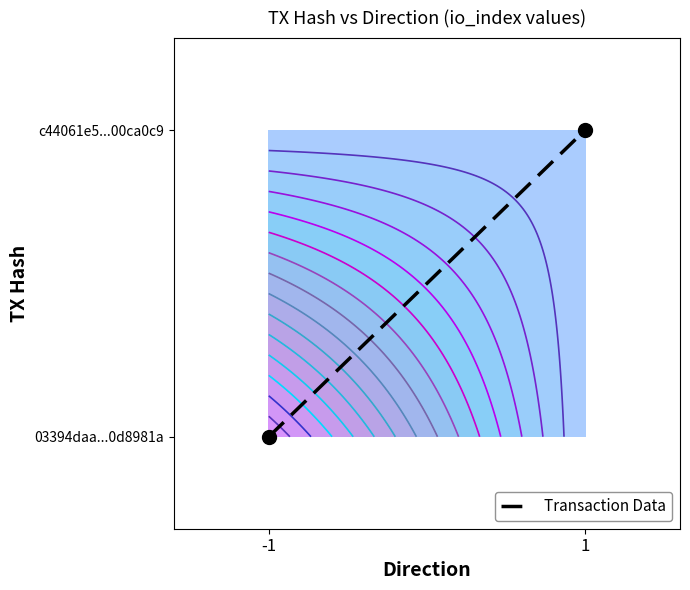

Reading left to right, extract all data points from this chart.

-1=0	1=1